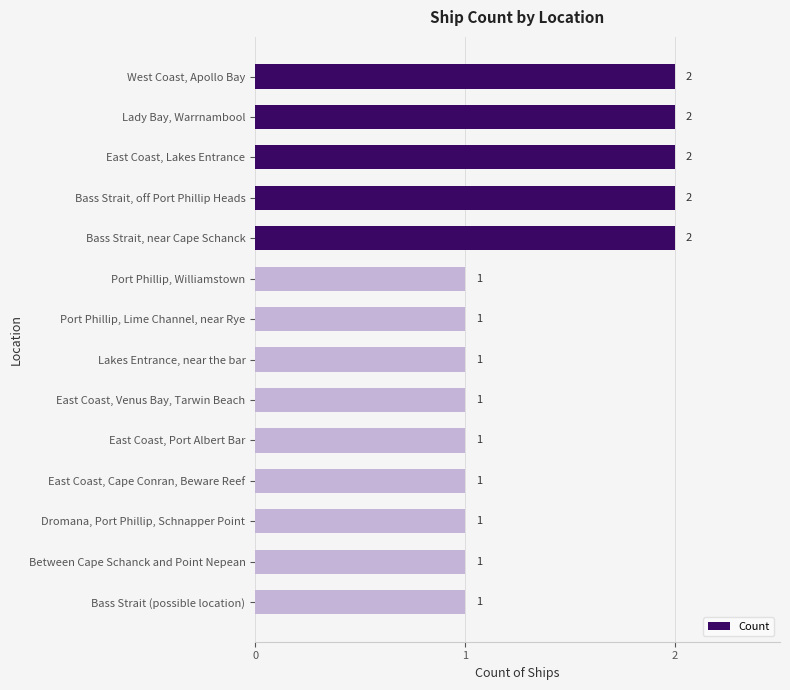

What is the difference between the maximum and minimum values?

1